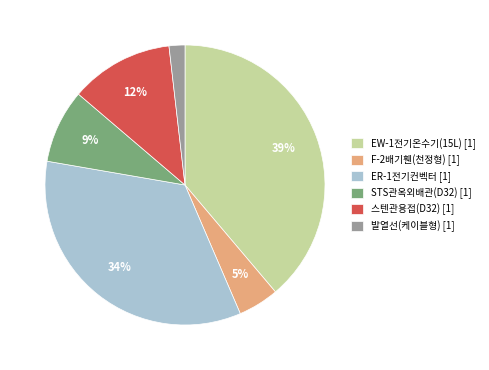

Rank the categories by value from highest to lowest.

EW-1전기온수기(15L) [1], ER-1전기컨벡터 [1], 스텐관용접(D32) [1], STS관옥외배관(D32) [1], F-2배기휀(천정형) [1], 발열선(케이블형) [1]